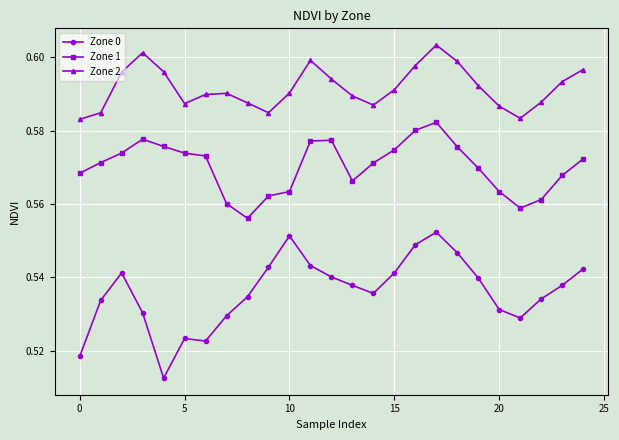

True or false: Zone 2 and Zone 1 cross at least once.

False